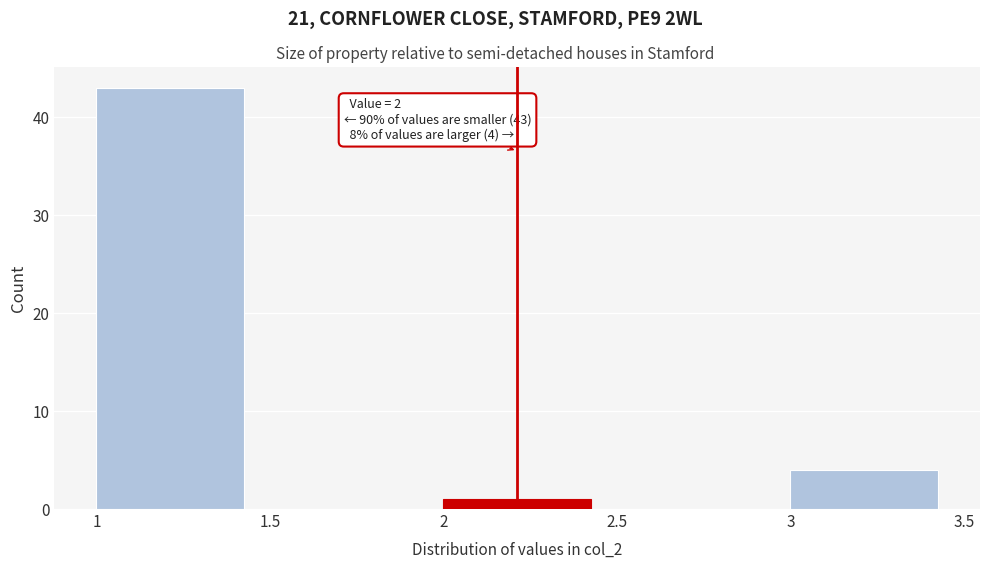

Over which range of the x-axis is the bar tallest?

1 to 1.5